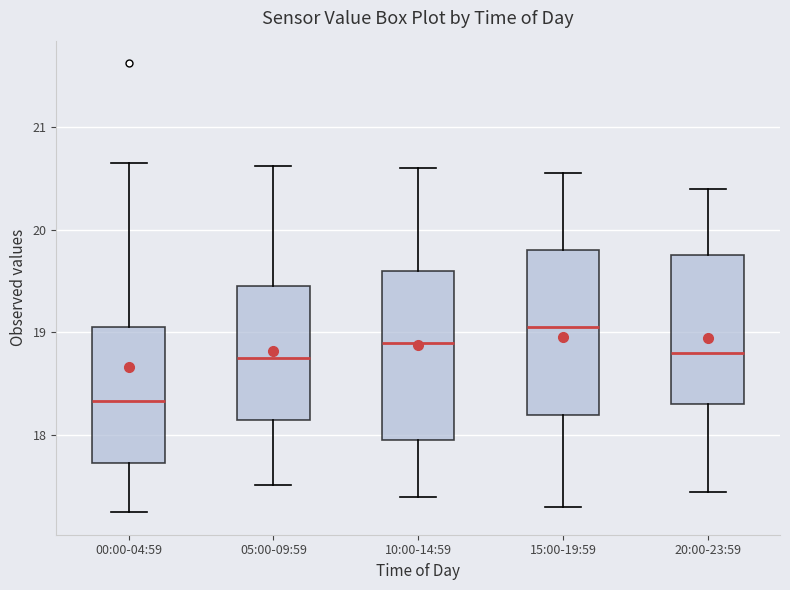

Reading left to right, transcribe this box plot: for each box, give where its median line is, the range the box spans, and where its two whiskers end, as read against the y-axis. The values are not printed on the chart, so give them approximately, as read against the axis.

00:00-04:59: median 18.3, box 17.7 to 19.1, whiskers 17.3 to 20.7
05:00-09:59: median 18.8, box 18.2 to 19.5, whiskers 17.5 to 20.6
10:00-14:59: median 18.9, box 18.0 to 19.6, whiskers 17.4 to 20.6
15:00-19:59: median 19.1, box 18.2 to 19.8, whiskers 17.3 to 20.6
20:00-23:59: median 18.8, box 18.3 to 19.8, whiskers 17.5 to 20.4